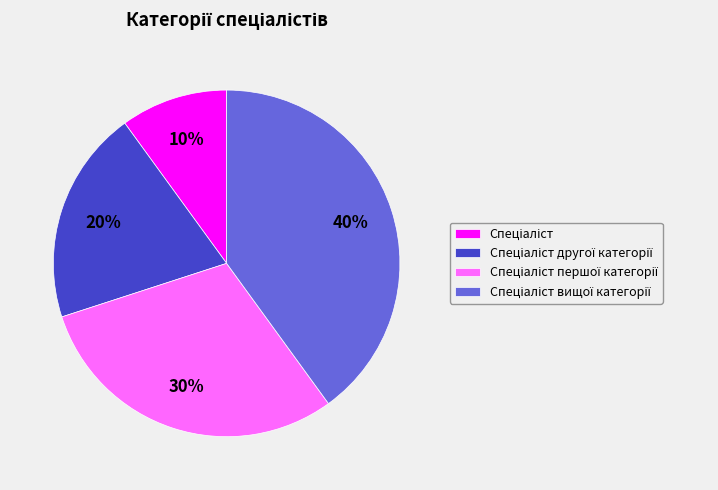

How many segments does this pie chart have?

4